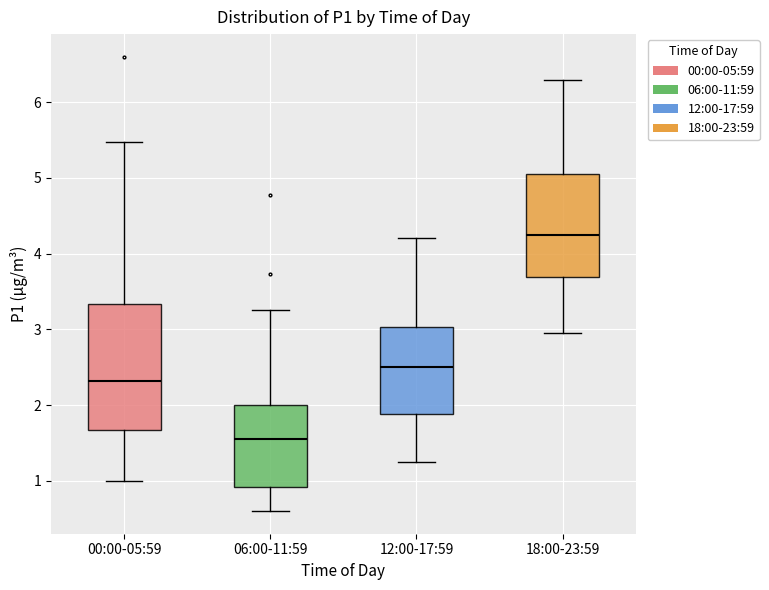

Which box has the highest median line?

18:00-23:59